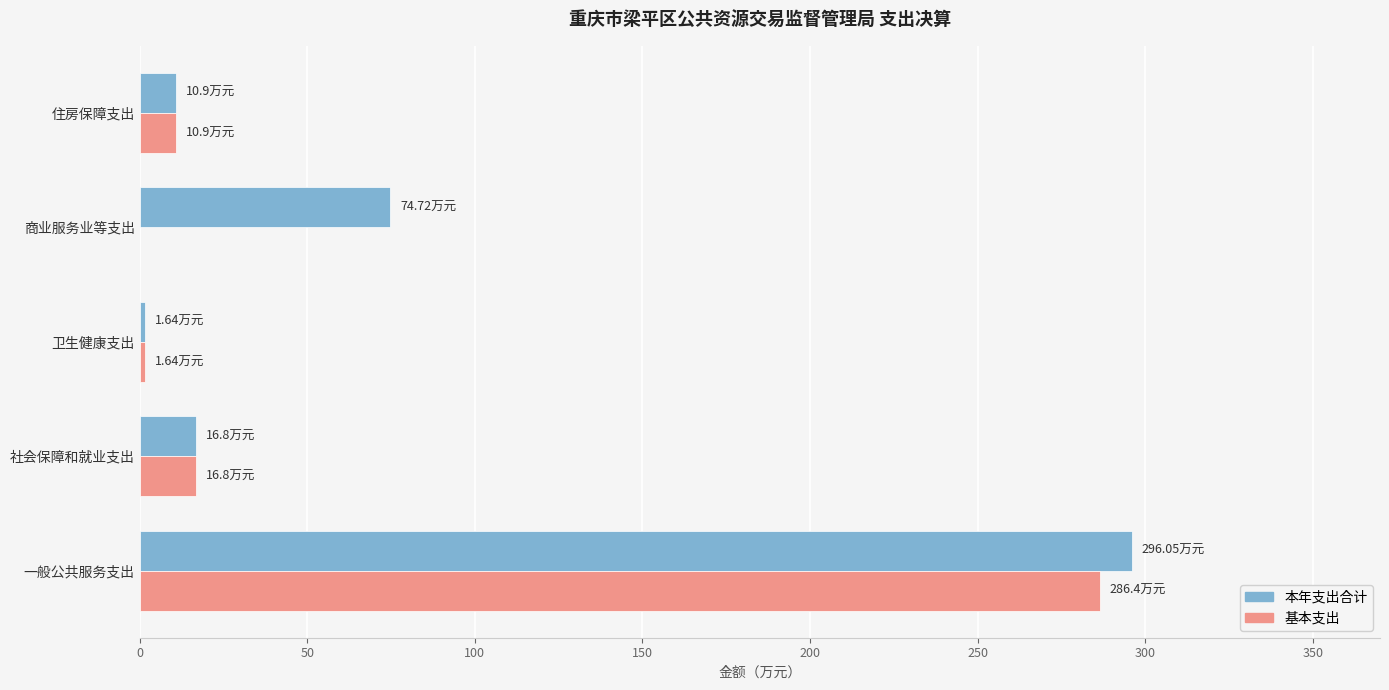

What is the sum of all 基本支出 values?

315.7